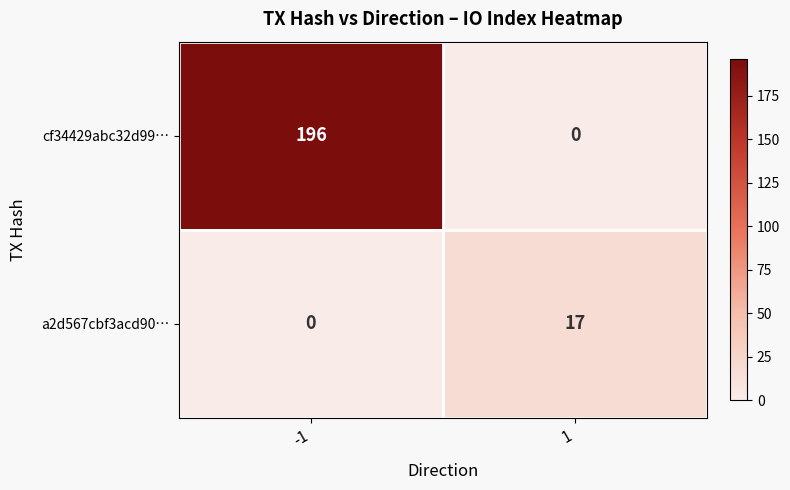

At 1, list the series in order from smallest to largest.

cf34429abc32d99…, a2d567cbf3acd90…